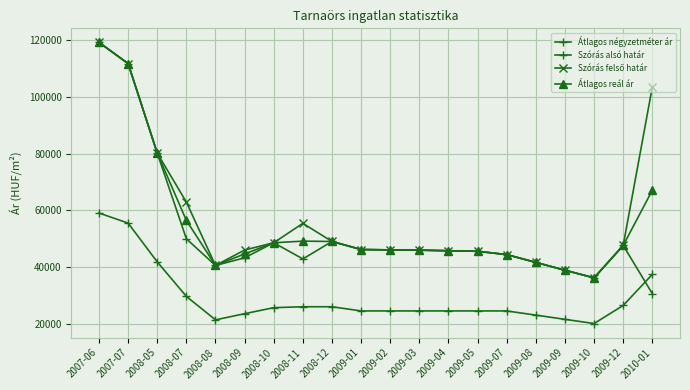

Count the number of categories in the chart.

20